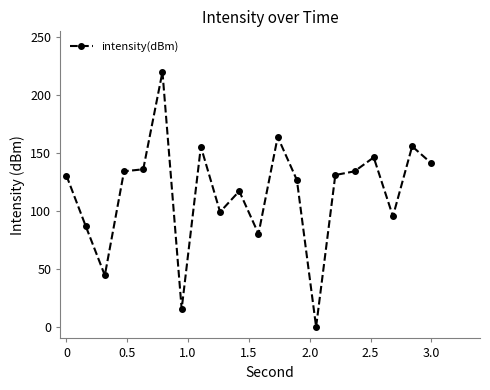

True or false: there are more than 0 points higher than both neighbors.

True